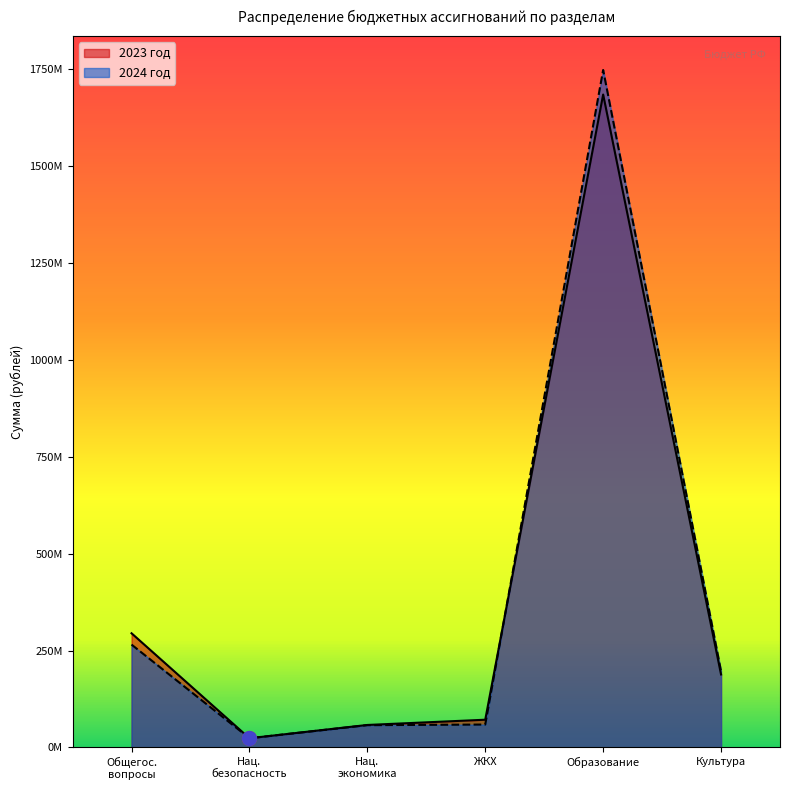

How many interior local peaks does the 2024 год series have?

1